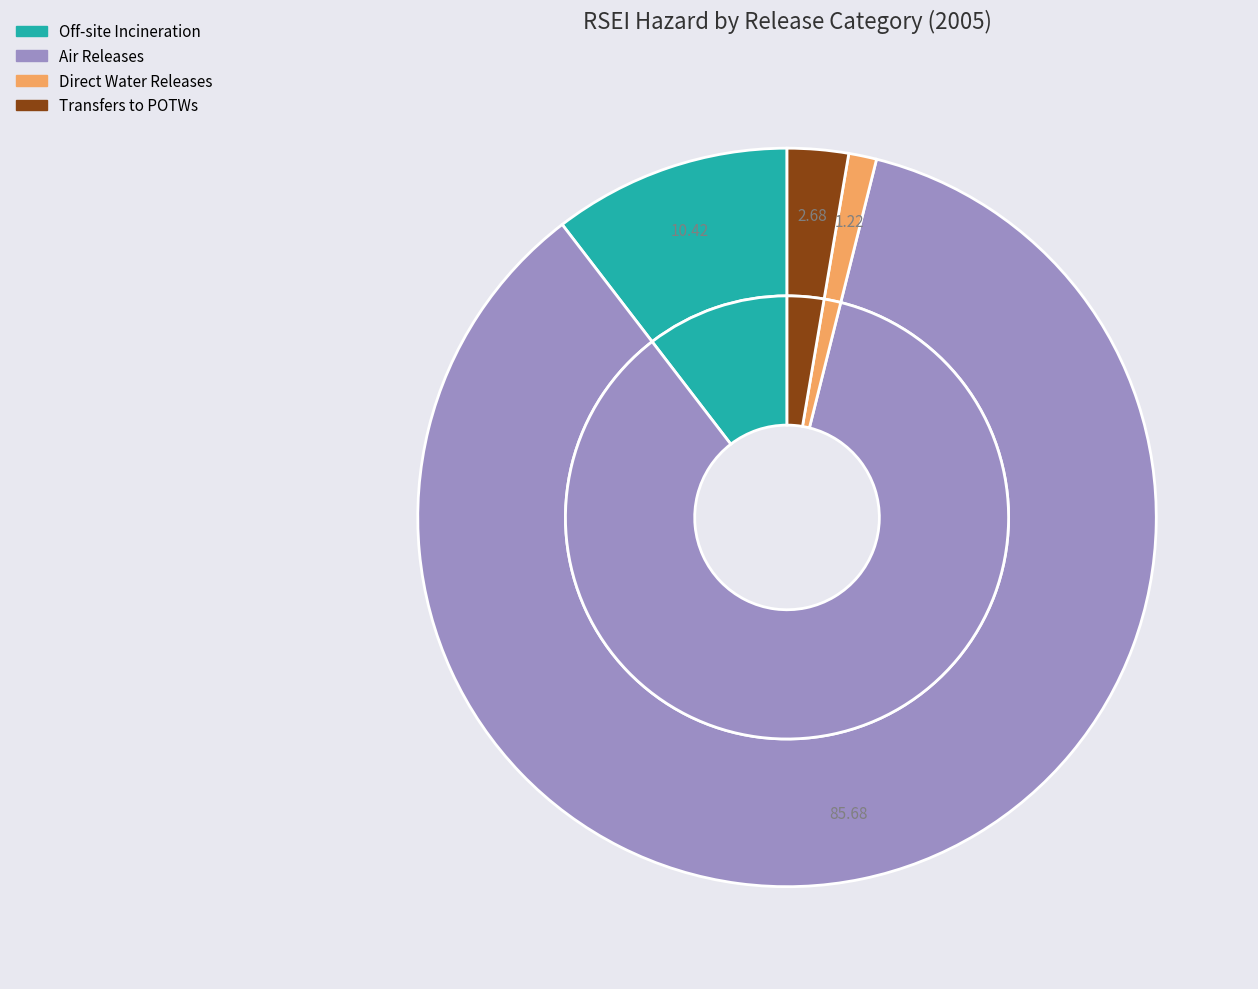

Which category has the smallest portion of the pie?

Direct Water Releases